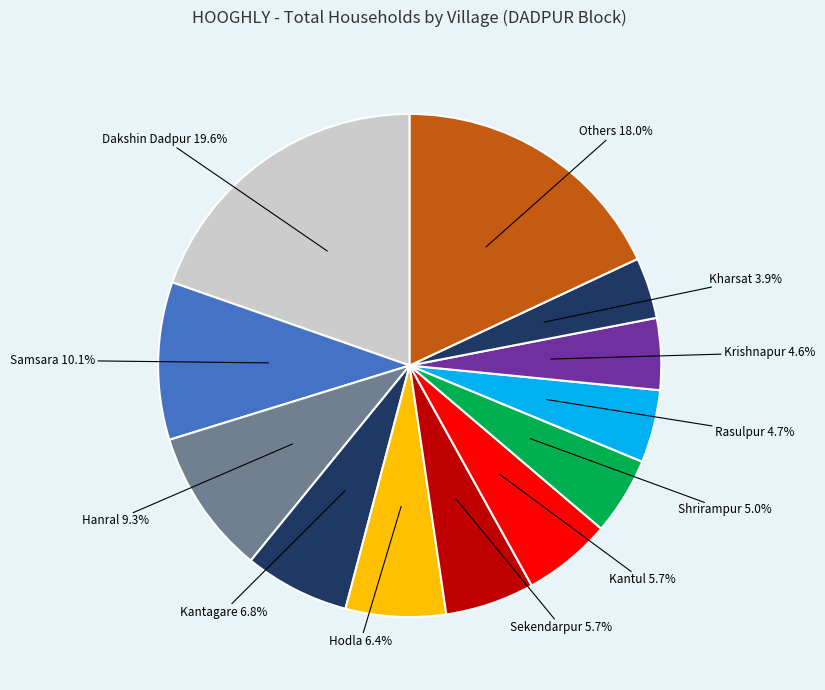

Count the number of slices in the pie.

12